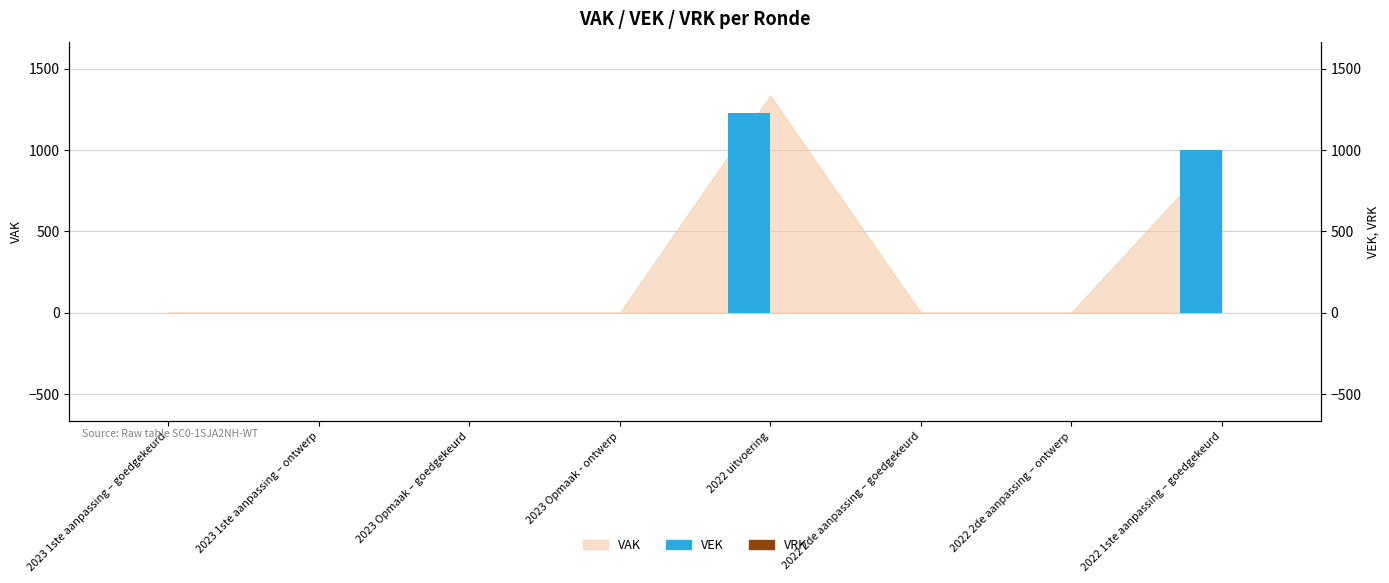

The VEK series shows 1000 at 2022 1ste aanpassing – goedgekeurd. True or false?

True